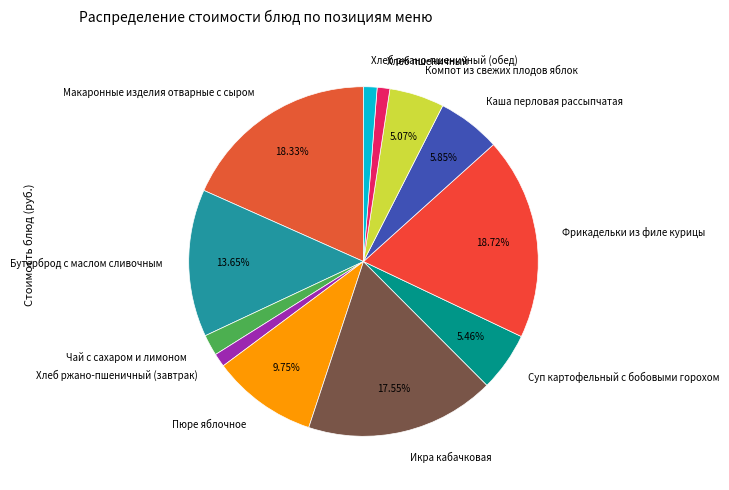

Do Икра кабачковая and Пюре яблочное together represent more than half of the pie?

No